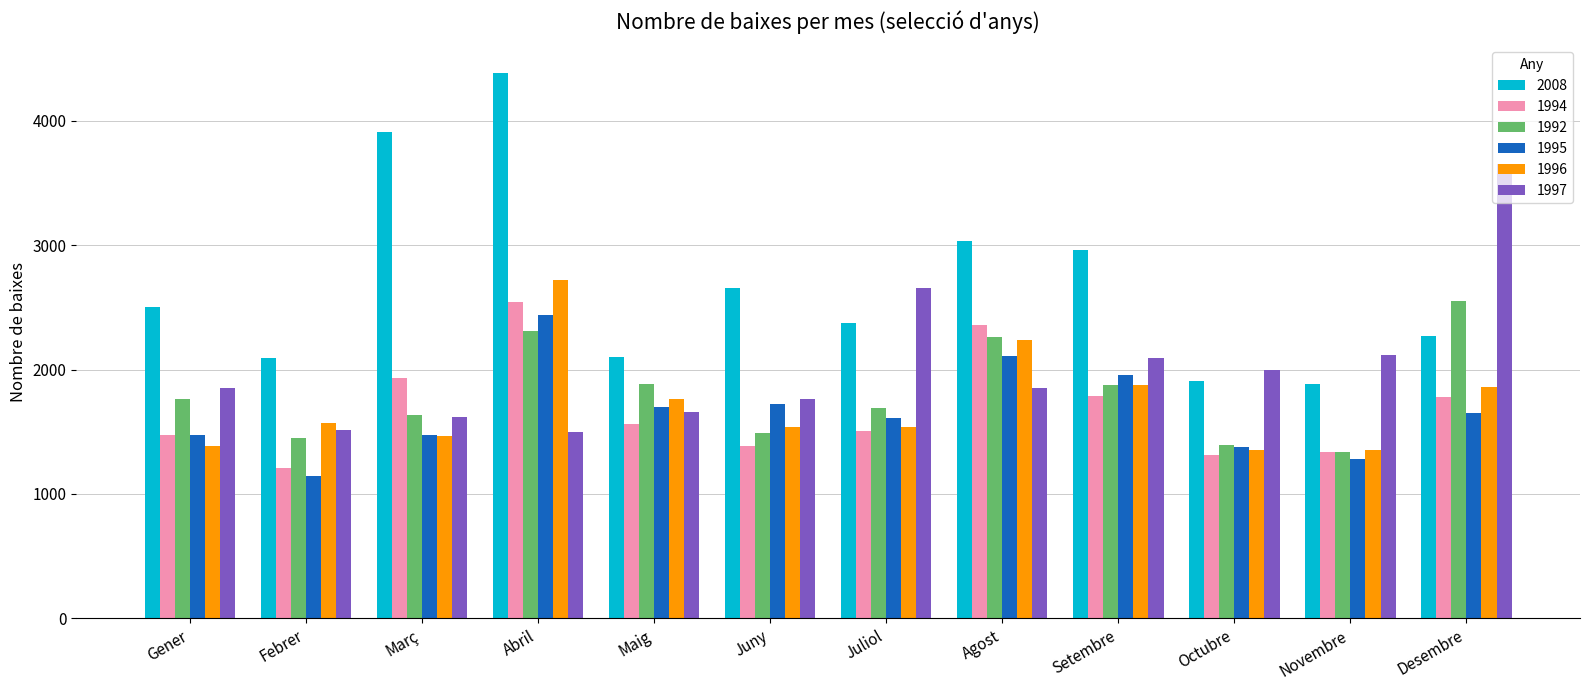

Which series has the largest total across all categories?

2008